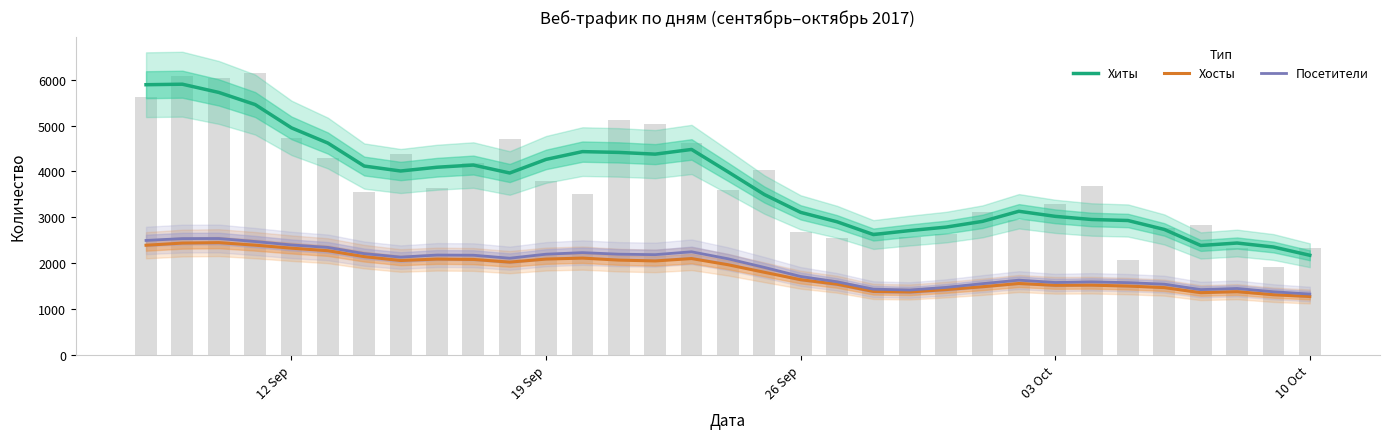

List the series in order of their peak value, highest first.

Хиты, Посетители, Хосты